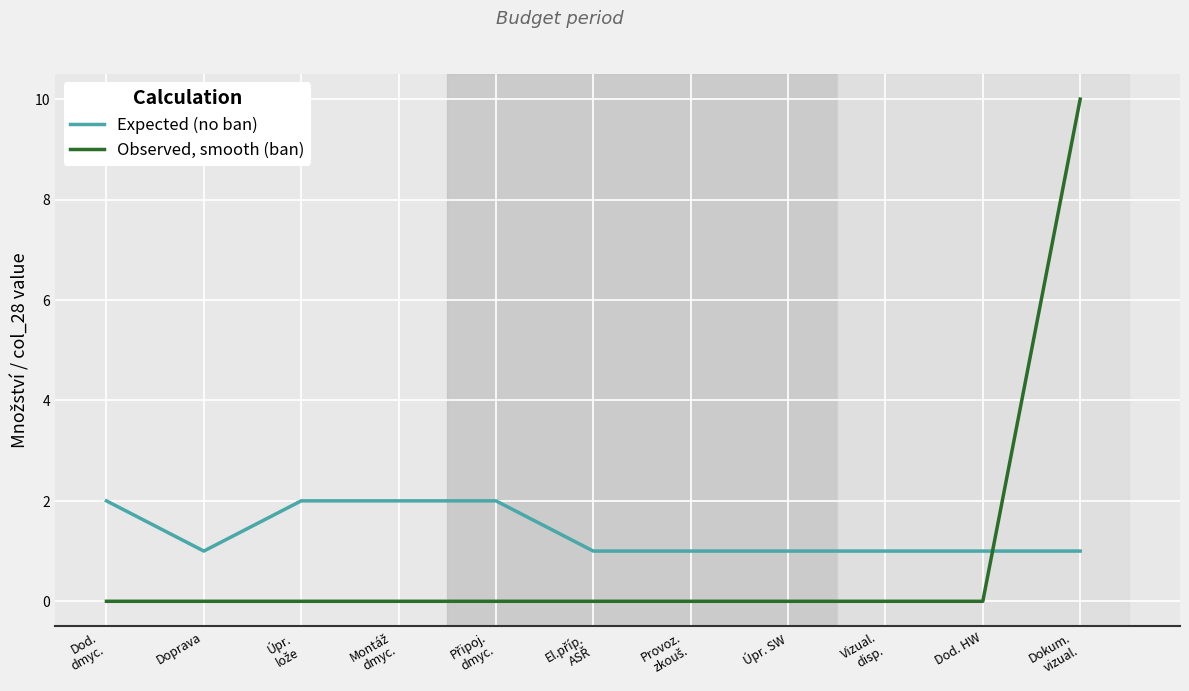

List the series in order of their overall mean, highest first.

Expected (no ban), Observed, smooth (ban)